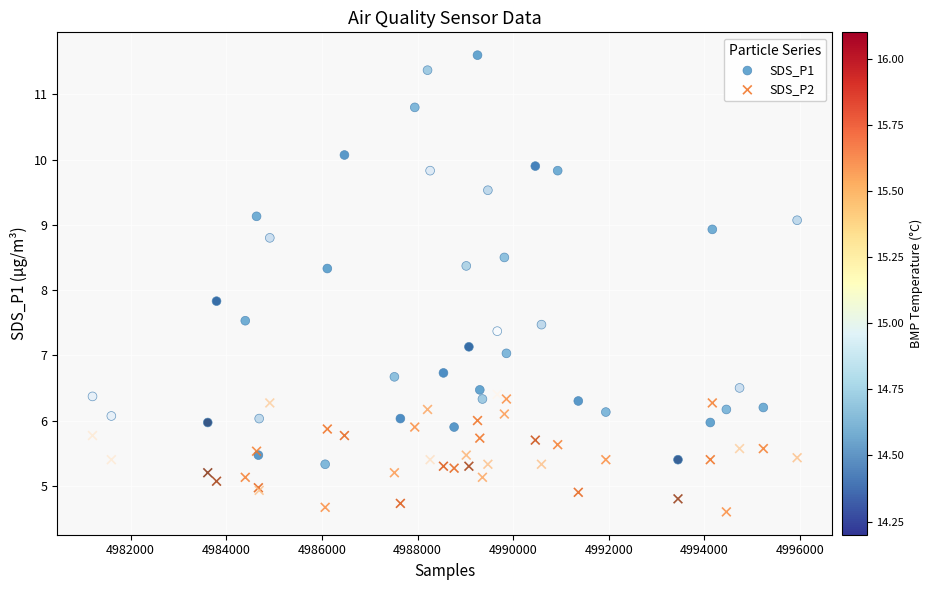

Which series contains the lowest Y value?

SDS_P2